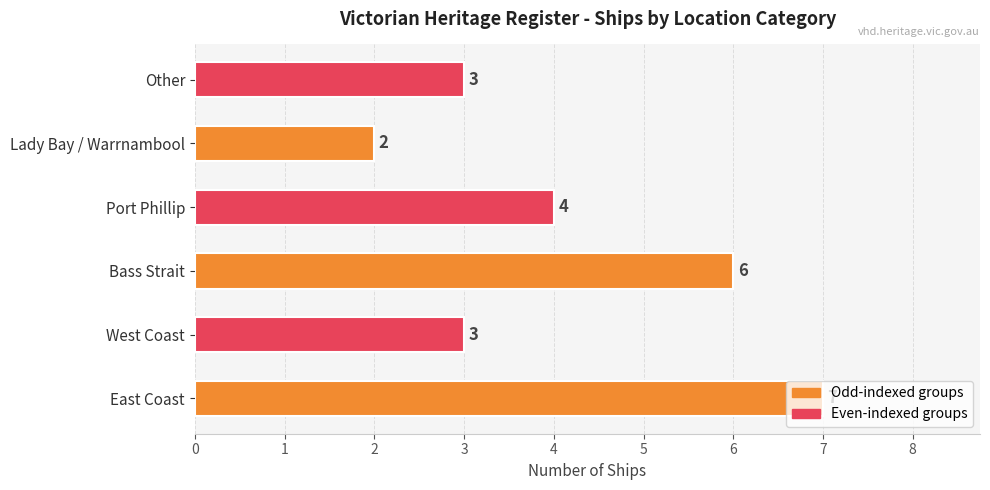

The value at Port Phillip is 1. True or false?

False